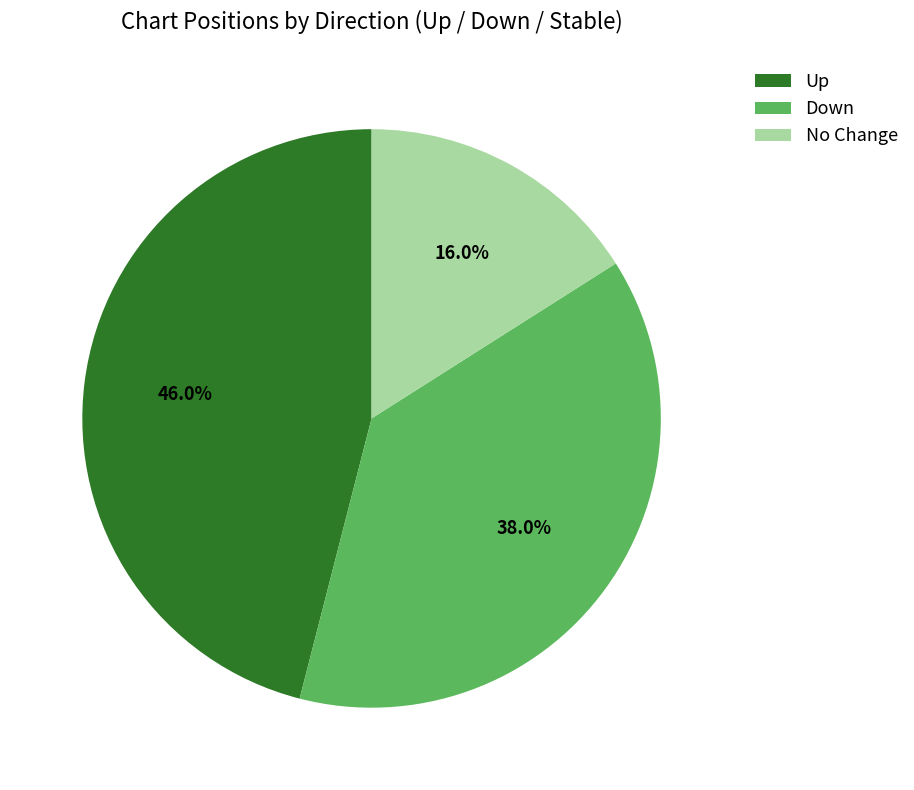

What percentage is NOT represented by No Change?

84.0%